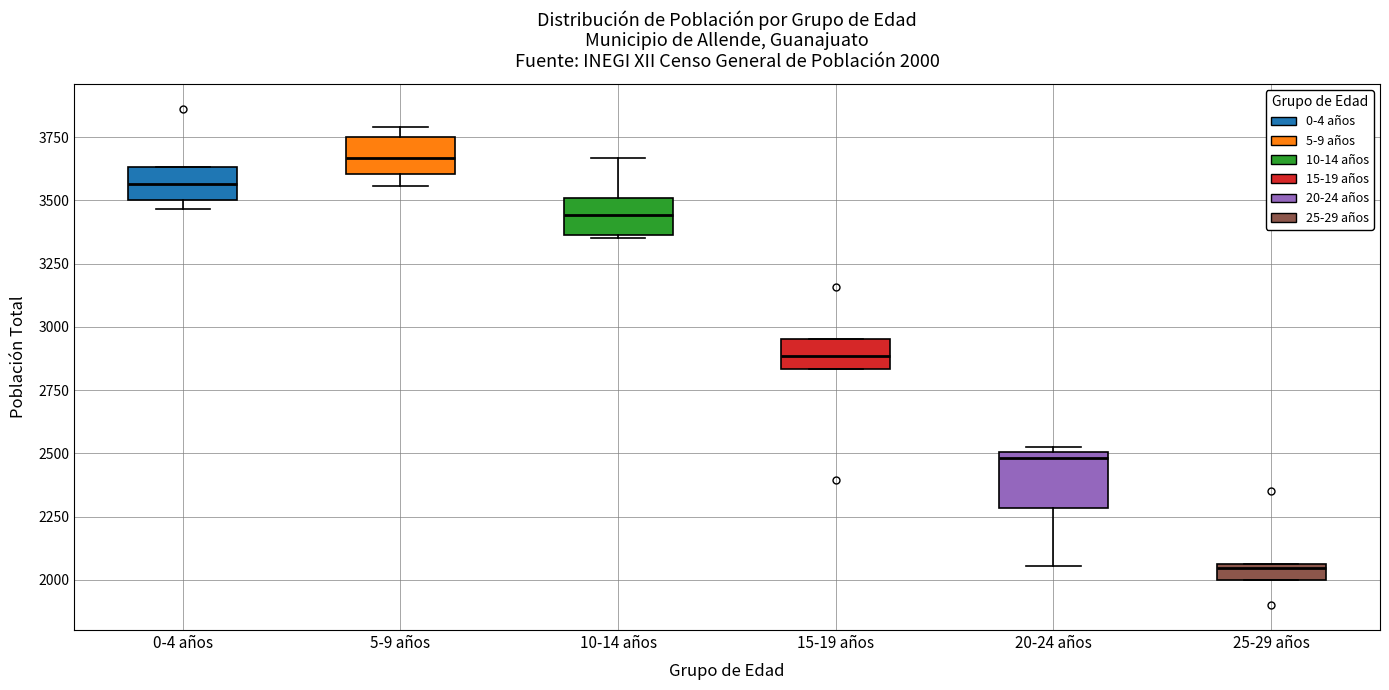

Which box has the lowest median line?

25-29 años